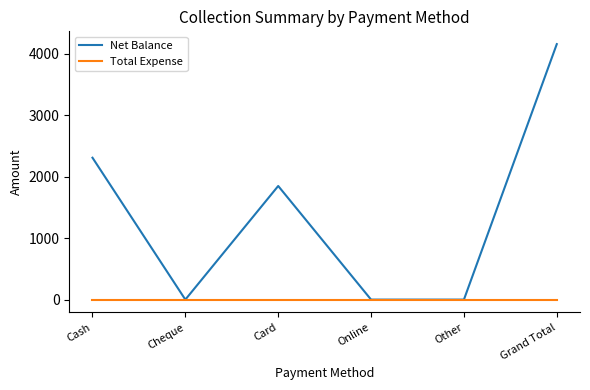

Which series has the widest spread of values?

Net Balance